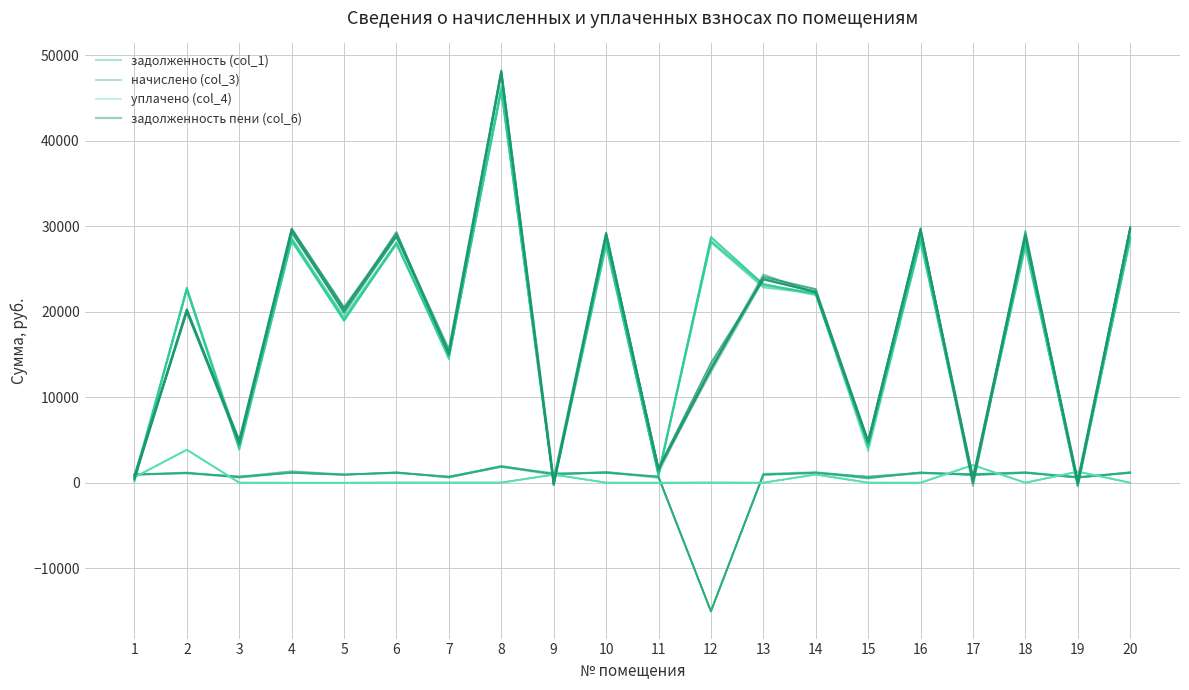

What is the spread (max minus min) of values at 3?

4934.3